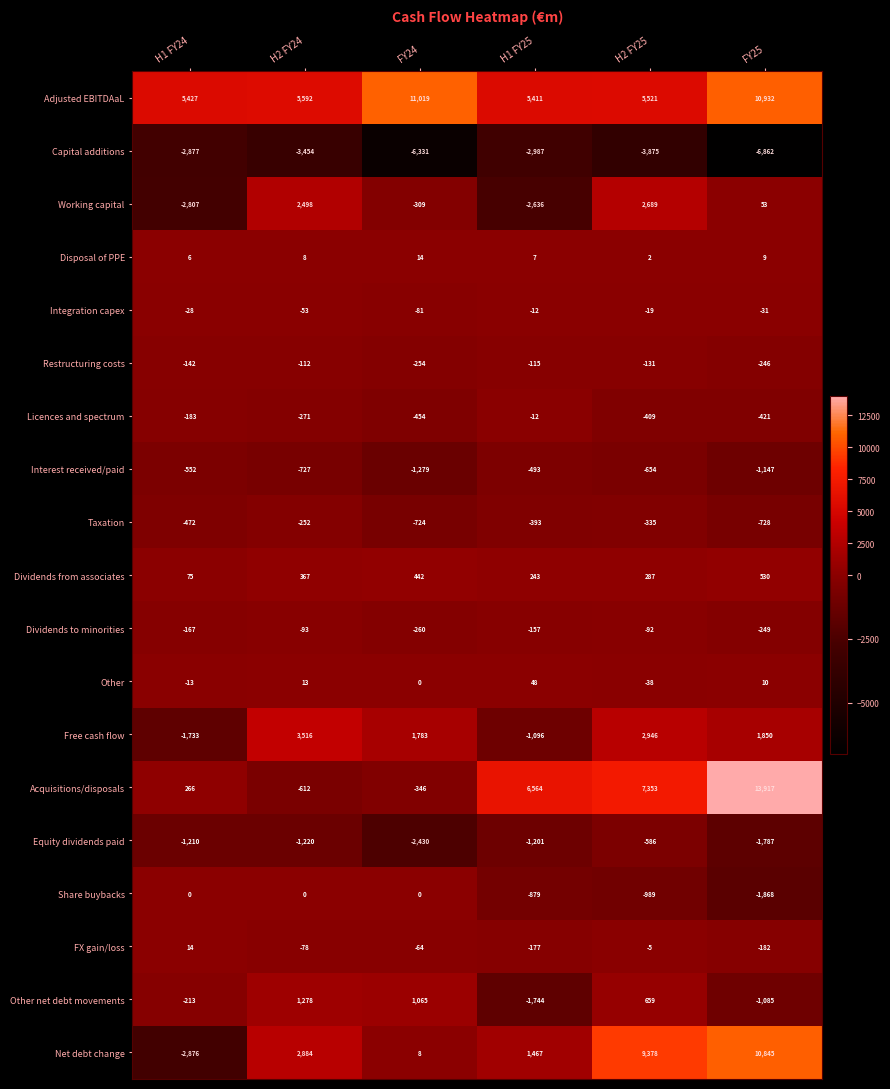

Which series has the largest range (max minus min)?

Acquisitions/disposals